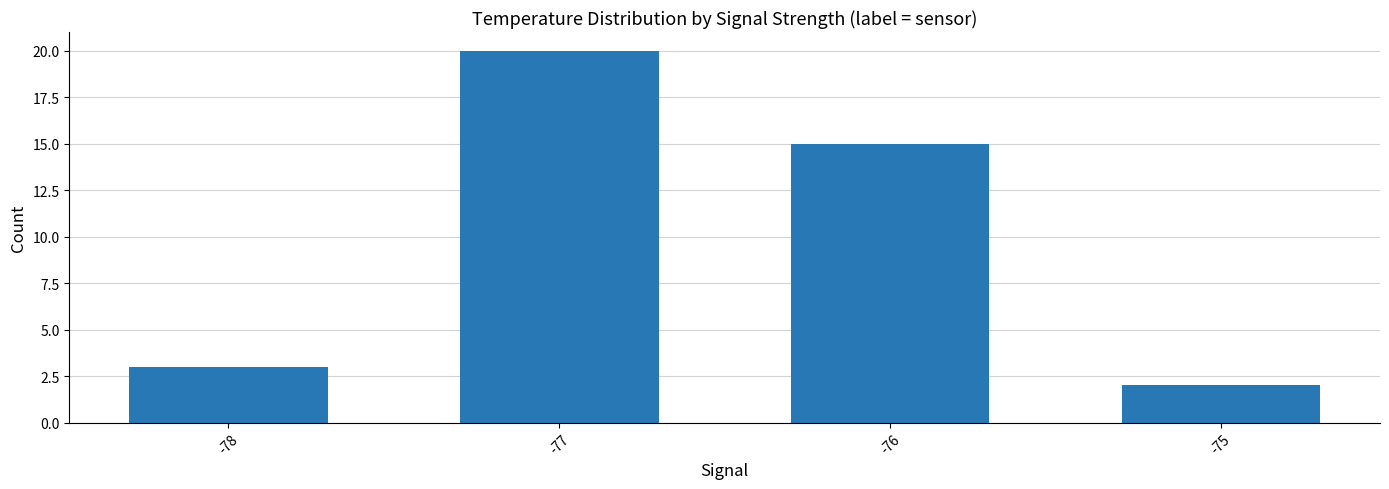

What is the difference between the second highest and minimum values?

13